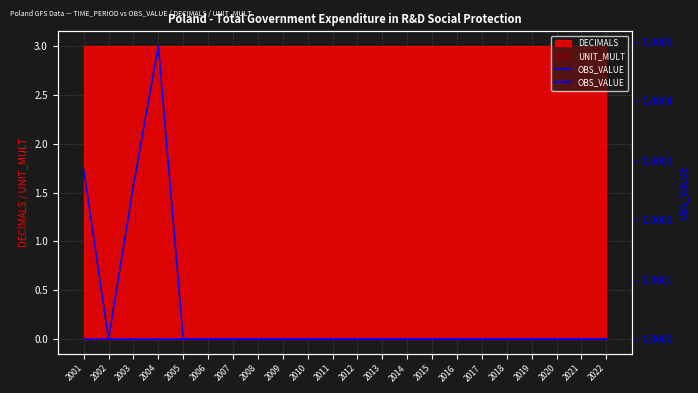

Where is the first local maximum?

2004